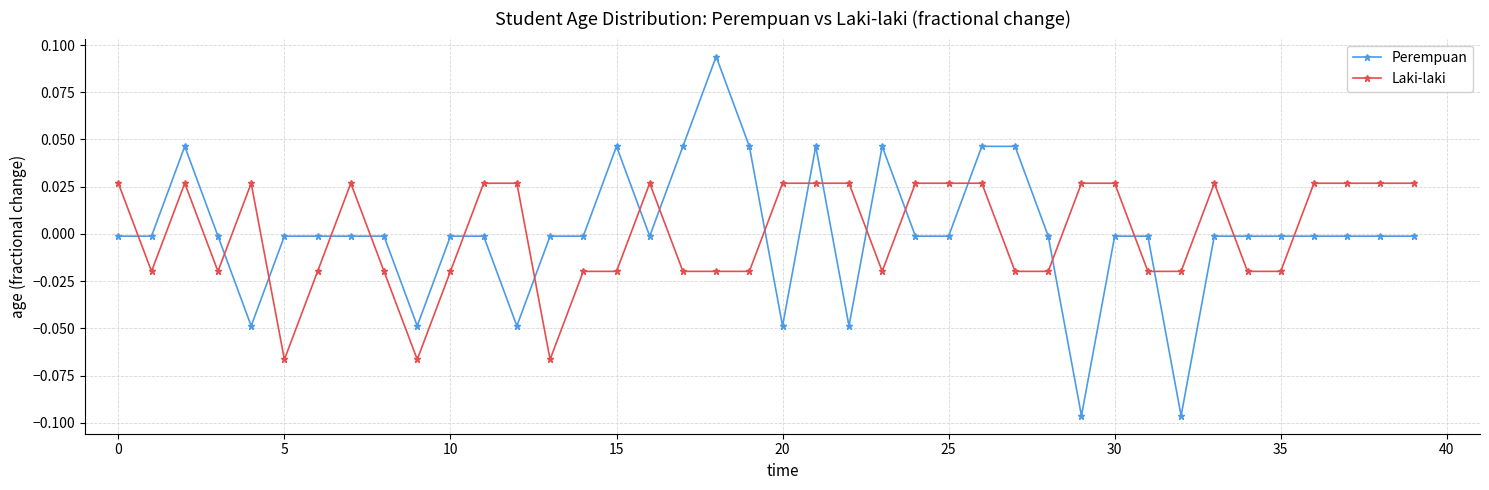

True or false: Perempuan and Laki-laki intersect in this chart.

True